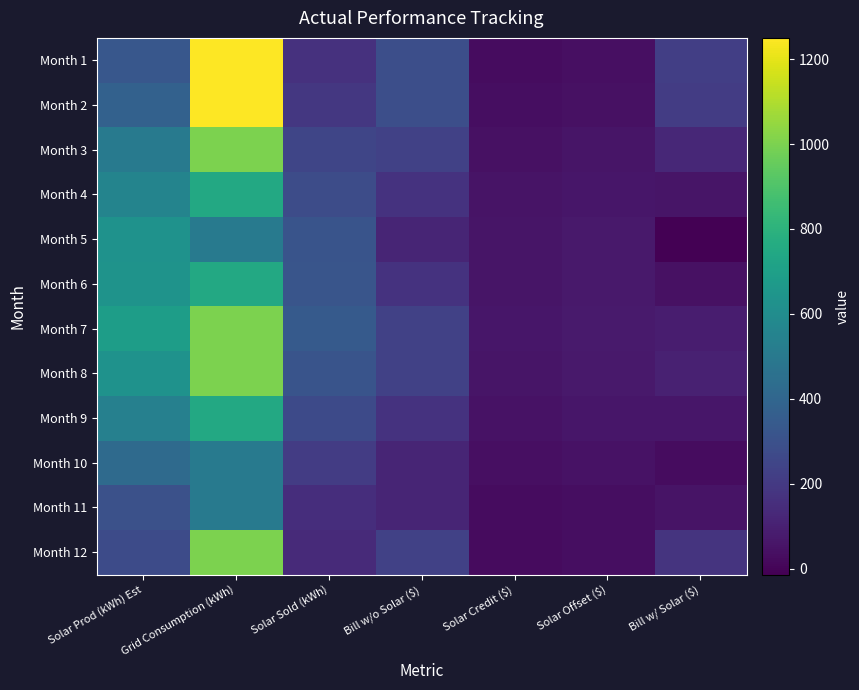

Reading right to left, list all the values displayed in this chart.

Month 1: Bill w/ Solar ($)=219.5	Solar Offset ($)=38.1	Solar Credit ($)=29.8	Bill w/o Solar ($)=287.5	Solar Sold (kWh)=165.8	Grid Consumption (kWh)=1250.0	Solar Prod (kWh) Est=331.6
Month 2: Bill w/ Solar ($)=209.4	Solar Offset ($)=43.8	Solar Credit ($)=34.3	Bill w/o Solar ($)=287.5	Solar Sold (kWh)=190.4	Grid Consumption (kWh)=1250.0	Solar Prod (kWh) Est=380.8
Month 3: Bill w/ Solar ($)=127.5	Solar Offset ($)=57.5	Solar Credit ($)=45.0	Bill w/o Solar ($)=230.0	Solar Sold (kWh)=250.0	Grid Consumption (kWh)=1000.0	Solar Prod (kWh) Est=500.0
Month 4: Bill w/ Solar ($)=58.2	Solar Offset ($)=64.1	Solar Credit ($)=50.2	Bill w/o Solar ($)=172.5	Solar Sold (kWh)=278.9	Grid Consumption (kWh)=750.0	Solar Prod (kWh) Est=557.7
Month 5: Bill w/ Solar ($)=-14.0	Solar Offset ($)=72.4	Solar Credit ($)=56.6	Bill w/o Solar ($)=115.0	Solar Sold (kWh)=314.6	Grid Consumption (kWh)=500.0	Solar Prod (kWh) Est=629.3
Month 6: Bill w/ Solar ($)=42.2	Solar Offset ($)=73.1	Solar Credit ($)=57.2	Bill w/o Solar ($)=172.5	Solar Sold (kWh)=317.8	Grid Consumption (kWh)=750.0	Solar Prod (kWh) Est=635.6
Month 7: Bill w/ Solar ($)=89.0	Solar Offset ($)=79.1	Solar Credit ($)=61.9	Bill w/o Solar ($)=230.0	Solar Sold (kWh)=343.8	Grid Consumption (kWh)=1000.0	Solar Prod (kWh) Est=687.6
Month 8: Bill w/ Solar ($)=101.0	Solar Offset ($)=72.4	Solar Credit ($)=56.6	Bill w/o Solar ($)=230.0	Solar Sold (kWh)=314.6	Grid Consumption (kWh)=1000.0	Solar Prod (kWh) Est=629.3
Month 9: Bill w/ Solar ($)=62.1	Solar Offset ($)=61.9	Solar Credit ($)=48.5	Bill w/o Solar ($)=172.5	Solar Sold (kWh)=269.1	Grid Consumption (kWh)=750.0	Solar Prod (kWh) Est=538.3
Month 10: Bill w/ Solar ($)=28.1	Solar Offset ($)=48.7	Solar Credit ($)=38.1	Bill w/o Solar ($)=115.0	Solar Sold (kWh)=211.9	Grid Consumption (kWh)=500.0	Solar Prod (kWh) Est=423.8
Month 11: Bill w/ Solar ($)=53.6	Solar Offset ($)=34.4	Solar Credit ($)=26.9	Bill w/o Solar ($)=115.0	Solar Sold (kWh)=149.7	Grid Consumption (kWh)=500.0	Solar Prod (kWh) Est=299.4
Month 12: Bill w/ Solar ($)=173.9	Solar Offset ($)=31.4	Solar Credit ($)=24.6	Bill w/o Solar ($)=230.0	Solar Sold (kWh)=136.7	Grid Consumption (kWh)=1000.0	Solar Prod (kWh) Est=273.4